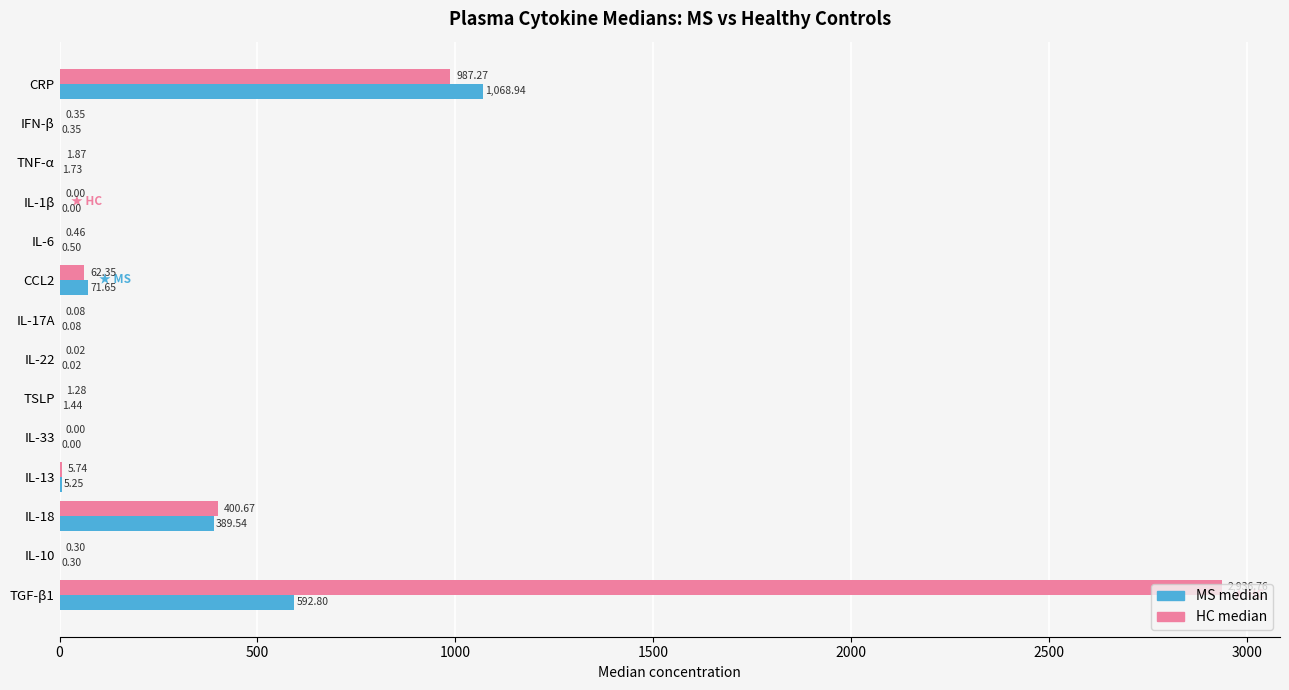

At which label does MS median reach its peak?

CRP